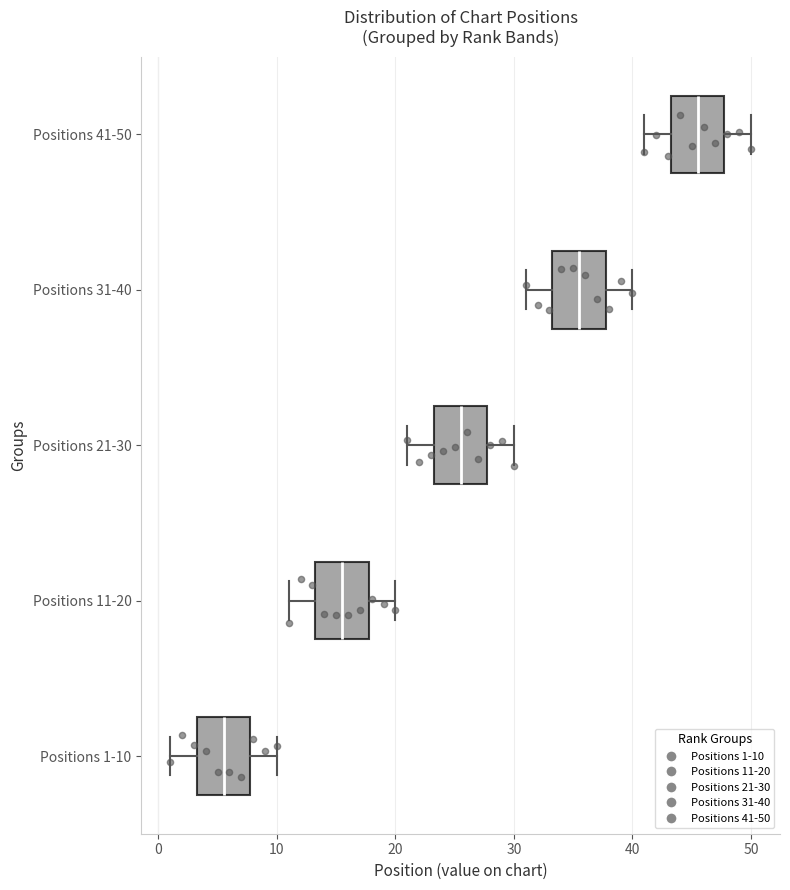

Where does the left whisker of the box for Positions 31-40 end on the x-axis? The values are not printed on the chart, so give them approximately, as read against the axis.

31